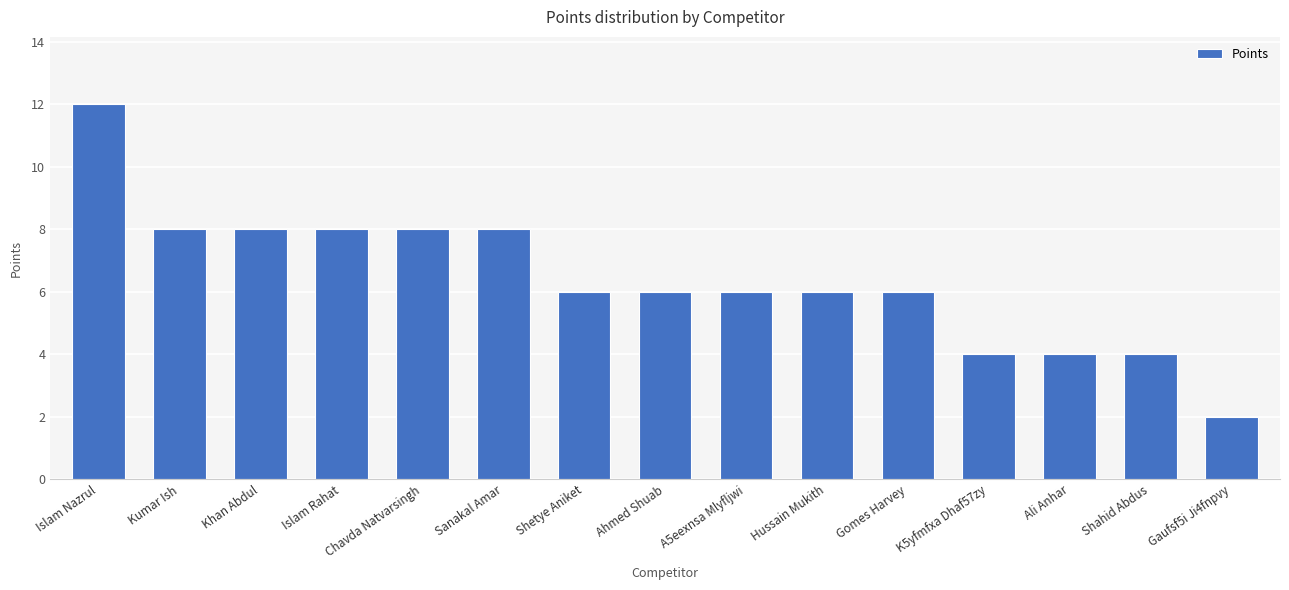

What is the value of the 2nd bar from the left?

8